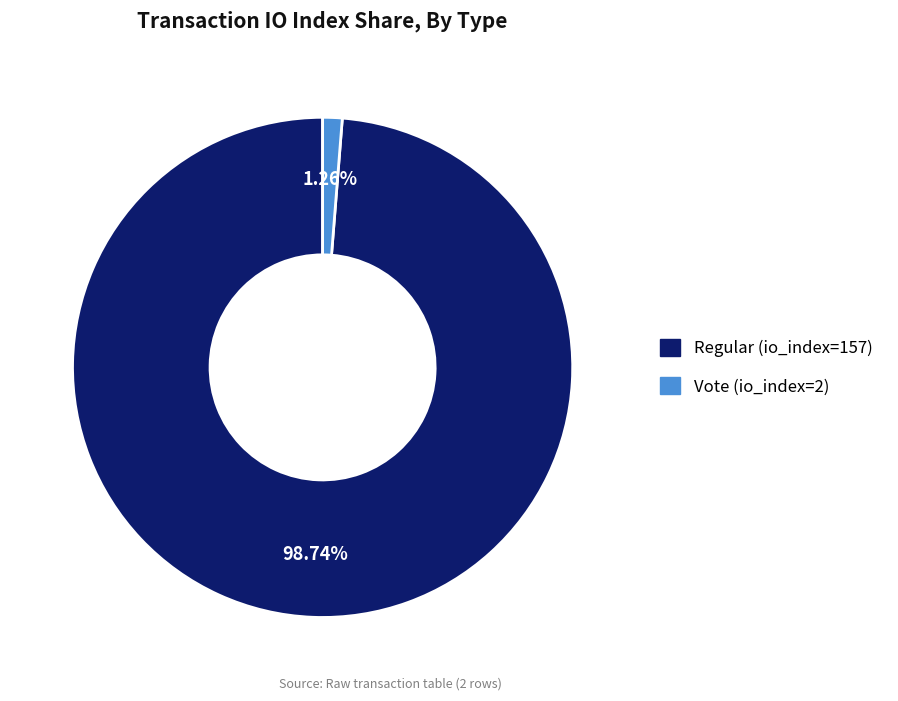

Rank the categories by value from highest to lowest.

Regular (io_index=157), Vote (io_index=2)